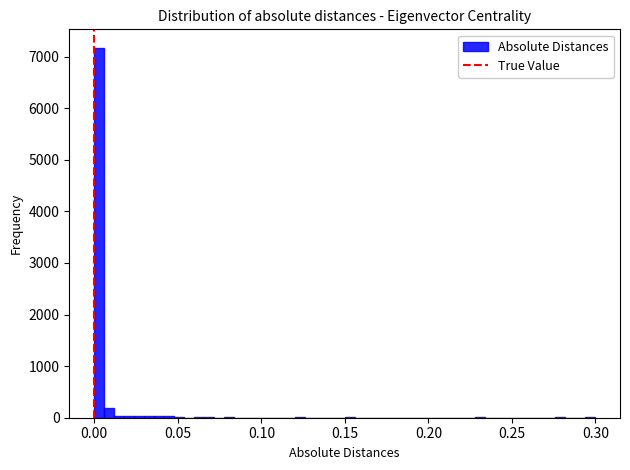

Around what value on the x-axis is the tallest bar? Give the approximate position of its centre, as read against the axis.

0.005